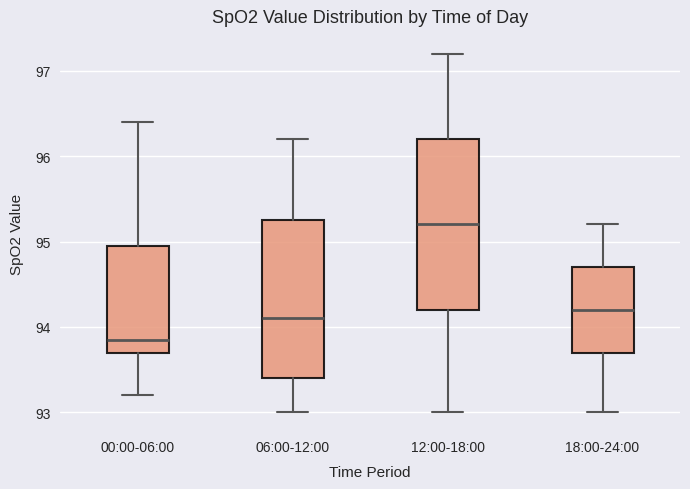

Which box is the tallest, from its lower edge to its upper edge?

12:00-18:00